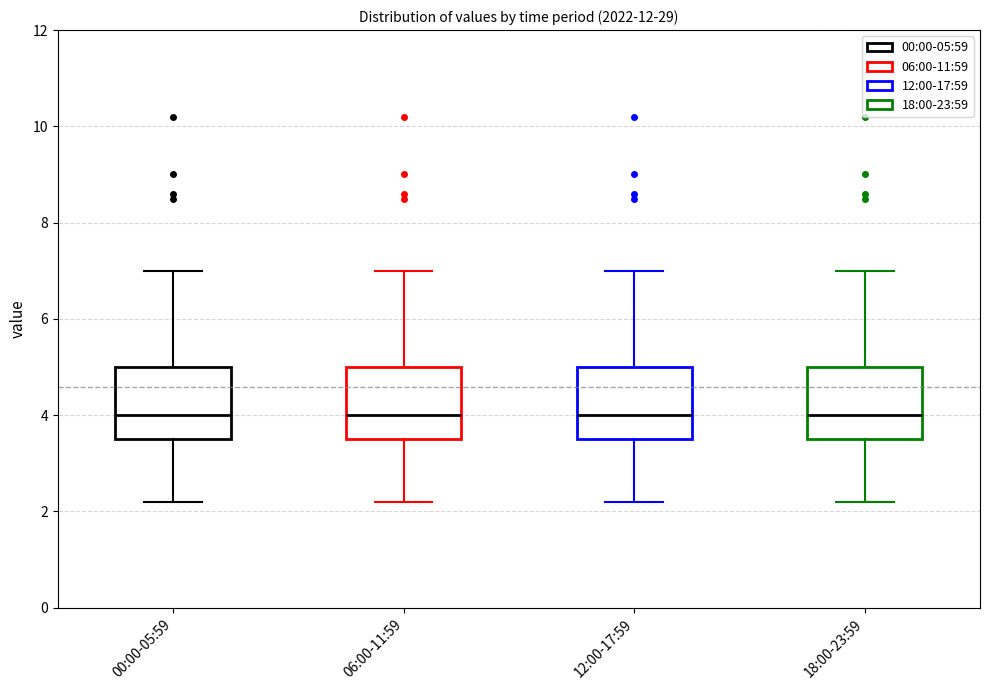

Reading left to right, read every box against the y-axis: the position of its median line, the range the box covers, and the ends of its whiskers. The values are not printed on the chart, so give them approximately, as read against the axis.

00:00-05:59: median 4.0, box 3.6 to 5.0, whiskers 2.2 to 7.0
06:00-11:59: median 4.0, box 3.6 to 5.0, whiskers 2.2 to 7.0
12:00-17:59: median 4.0, box 3.6 to 5.0, whiskers 2.2 to 7.0
18:00-23:59: median 4.0, box 3.6 to 5.0, whiskers 2.2 to 7.0